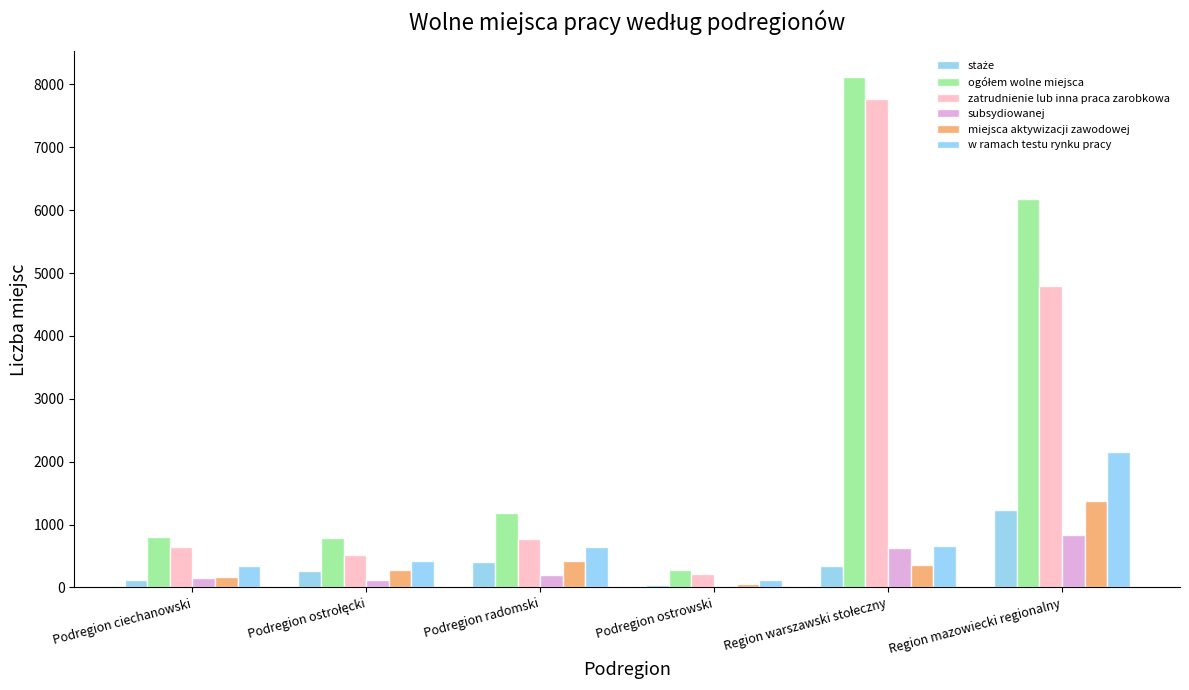

How many distinct data groups are displayed?

6